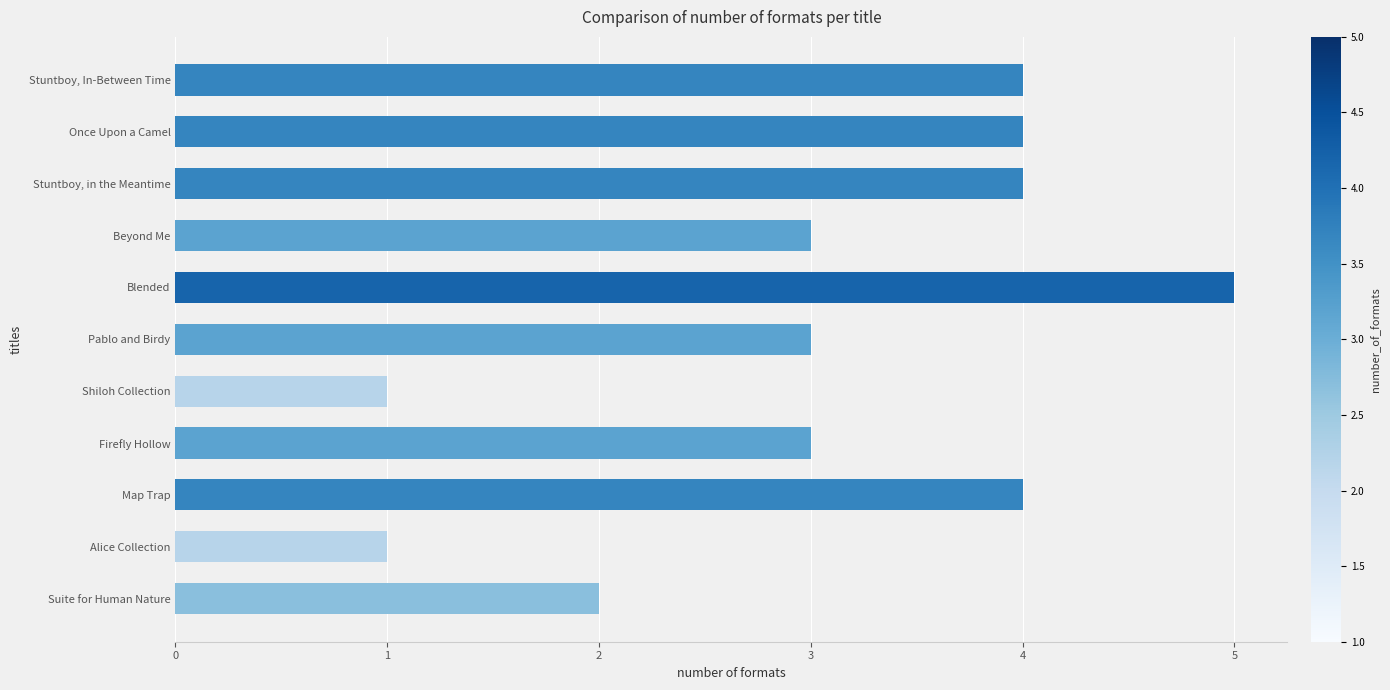

What is the average value?

3